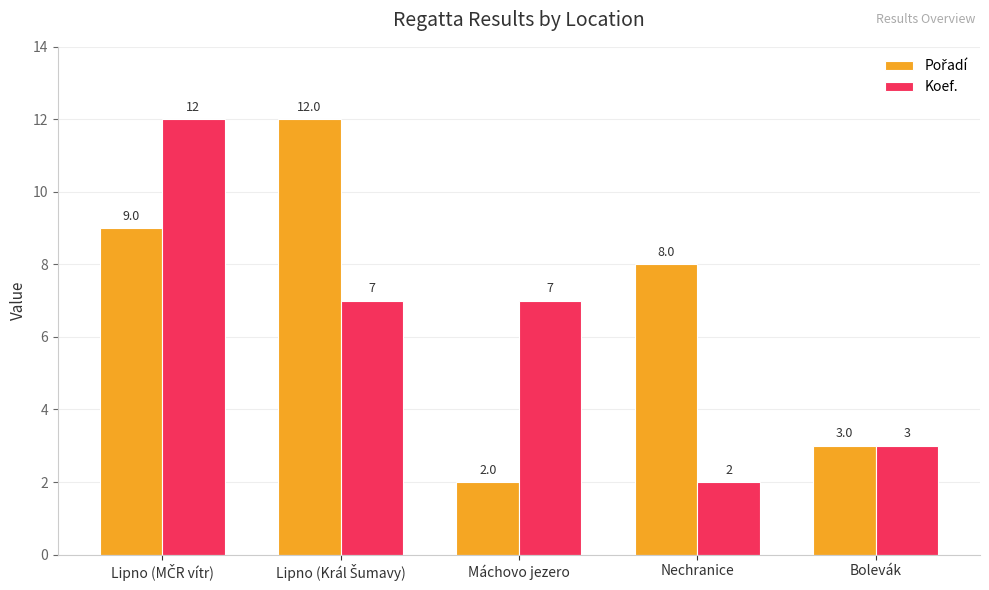

What position from the right is Bolevák?

1